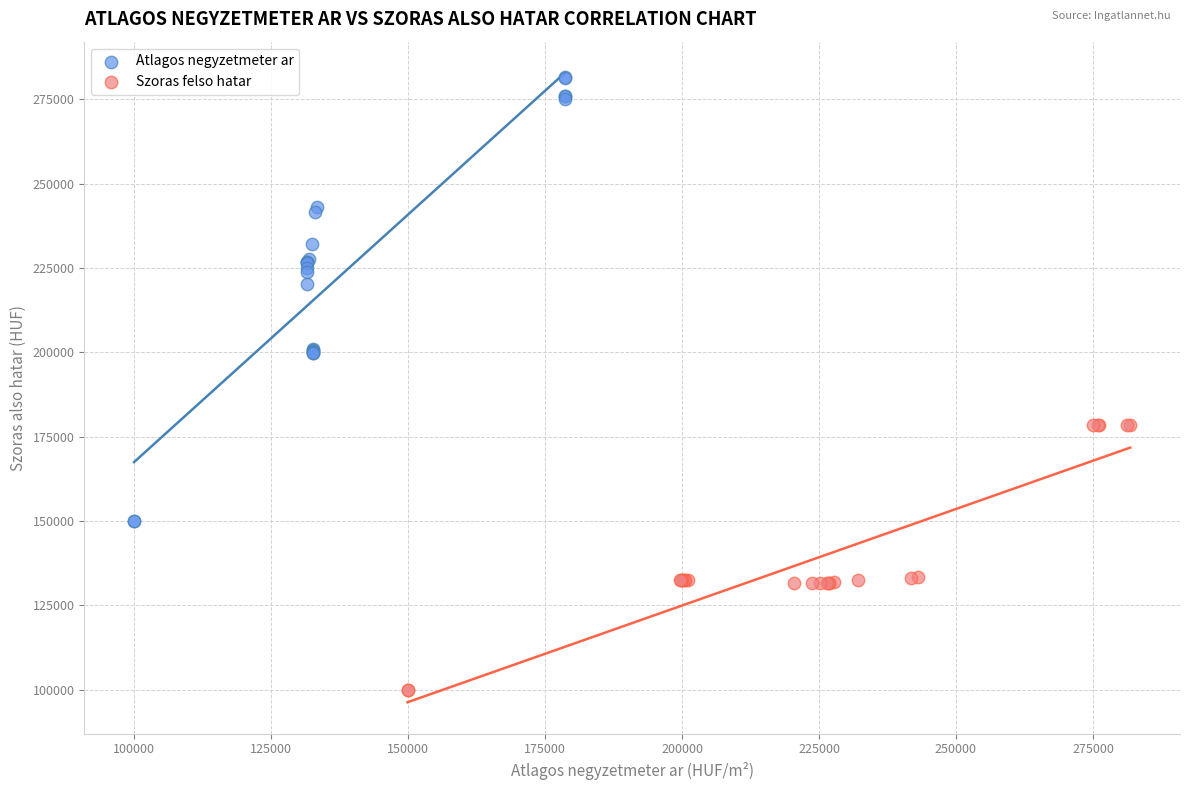

What are all the series names shown in the legend?

Atlagos negyzetmeter ar, Szoras felso hatar